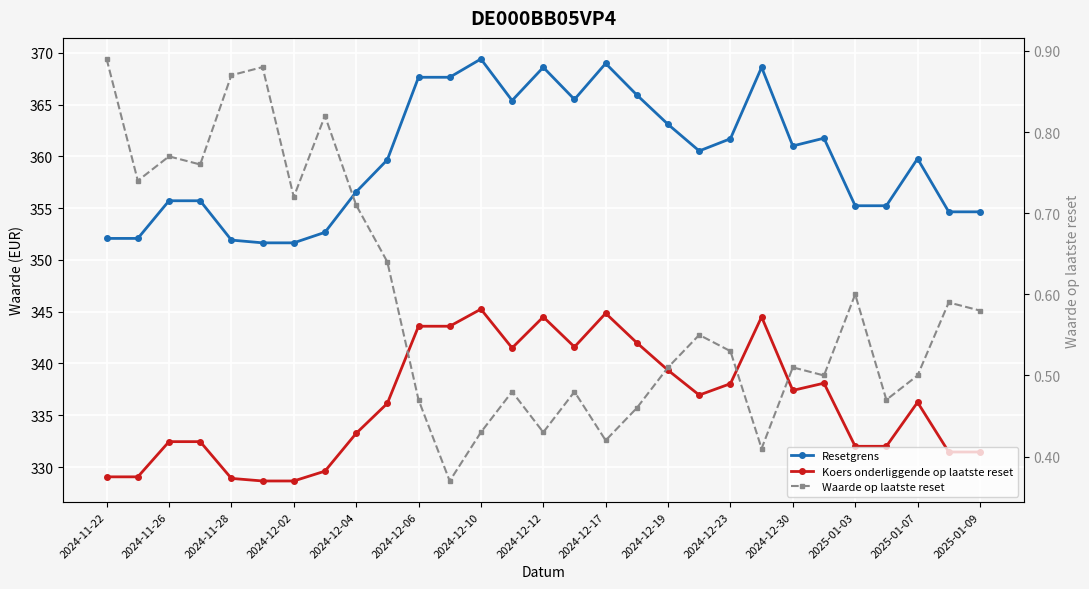

True or false: Resetgrens and Waarde op laatste reset cross at least once.

False